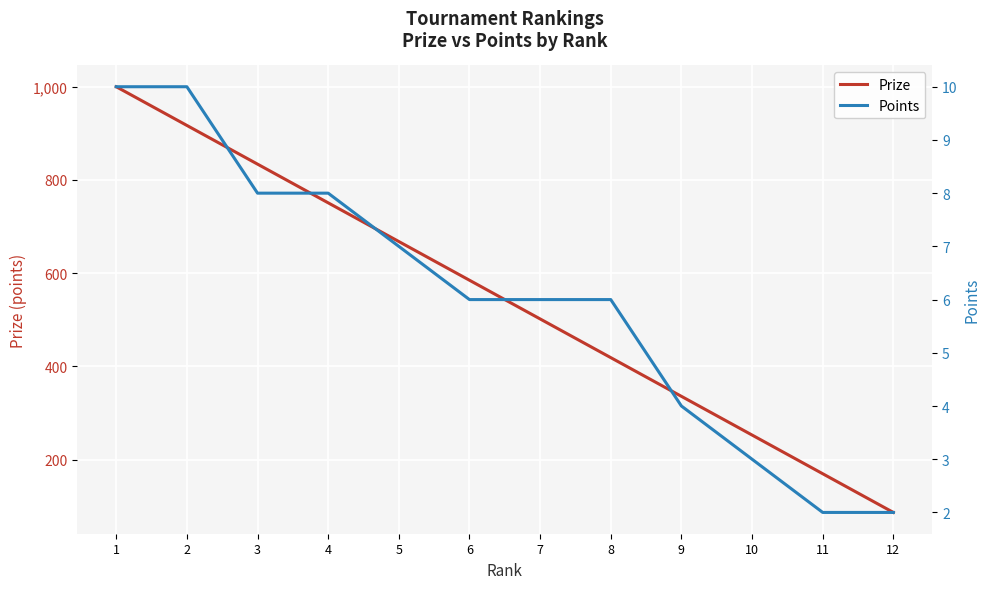

What is the approximate value of Prize at 5?

668